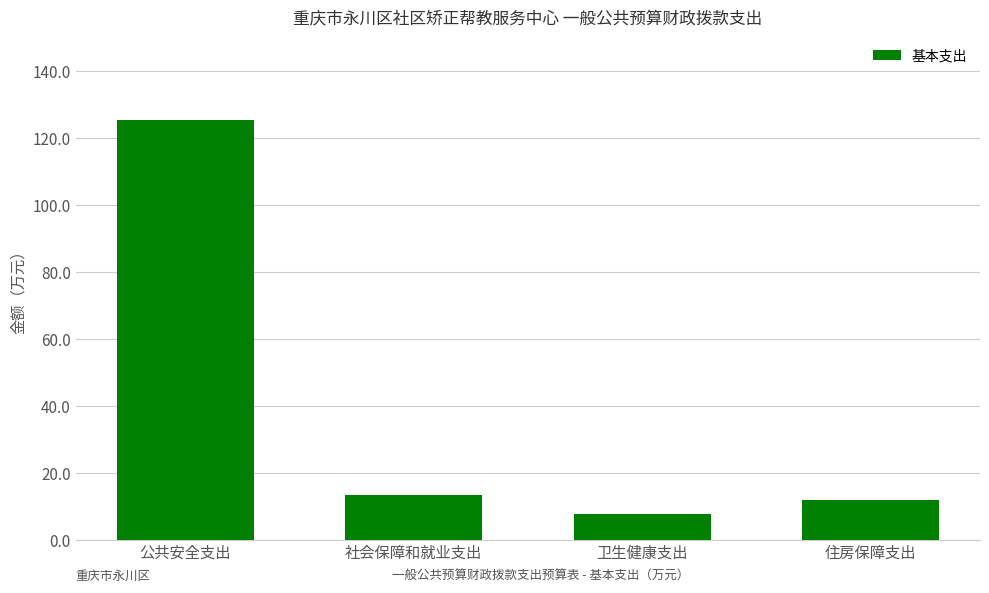

At which category does the chart reach its peak across all series?

公共安全支出